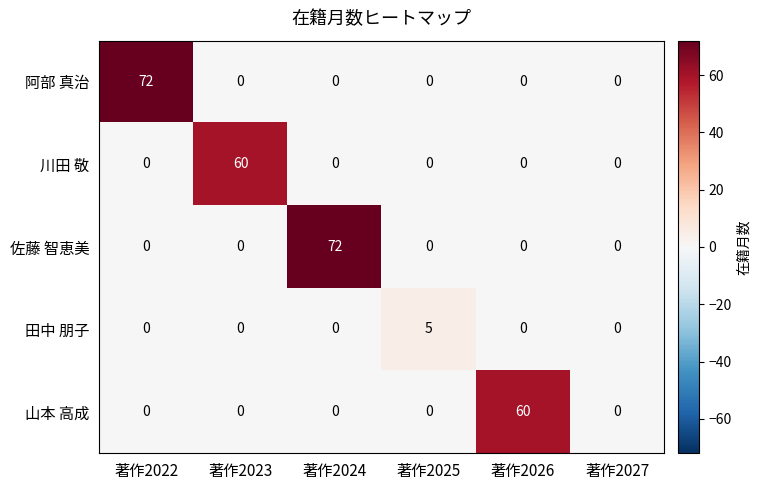

Which series changed the most between 著作2026 and 著作2027?

山本 高成